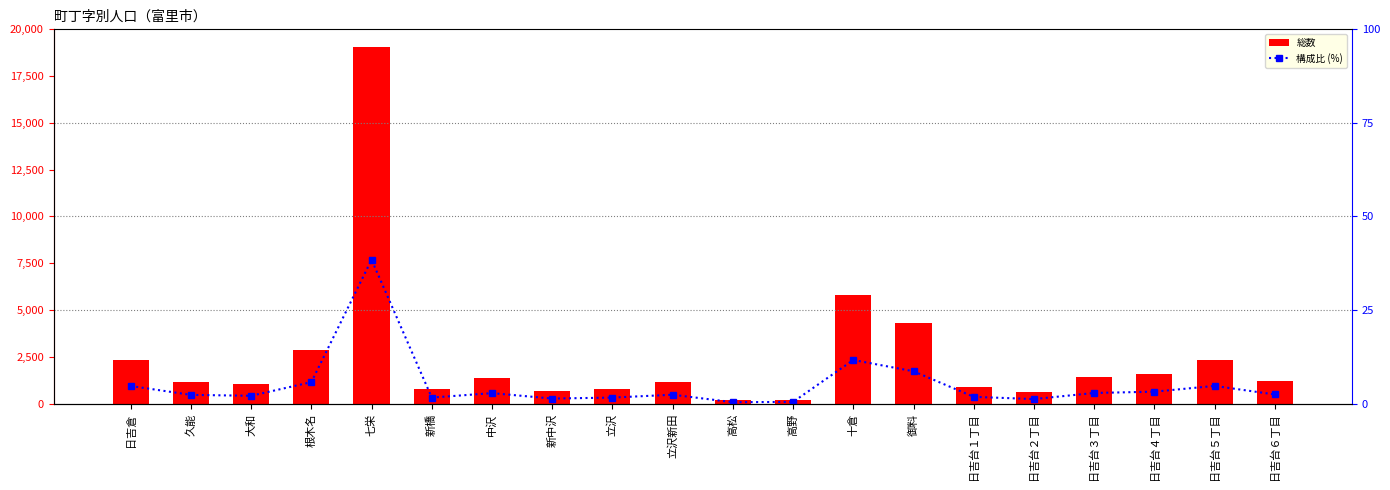

At how many categories does at least one series exceed 9073?

1